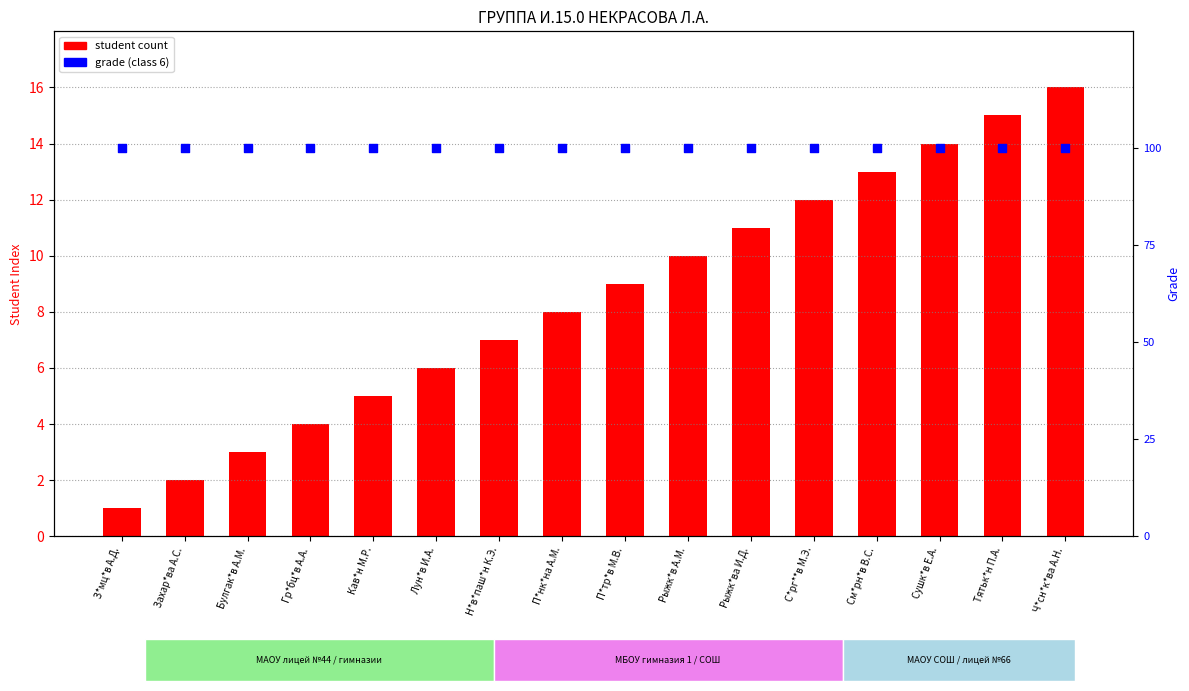

At which category is the sum across all series the highest?

Ч*сн*к*ва А.Н.